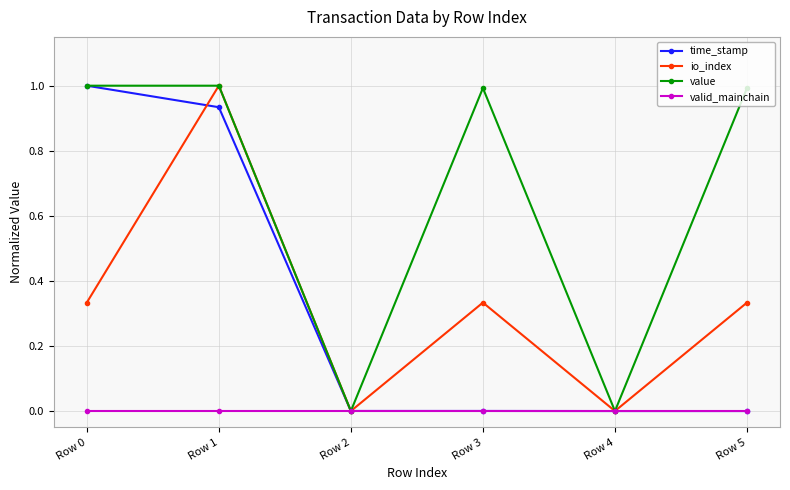

What is the maximum value shown in the chart?

1.0